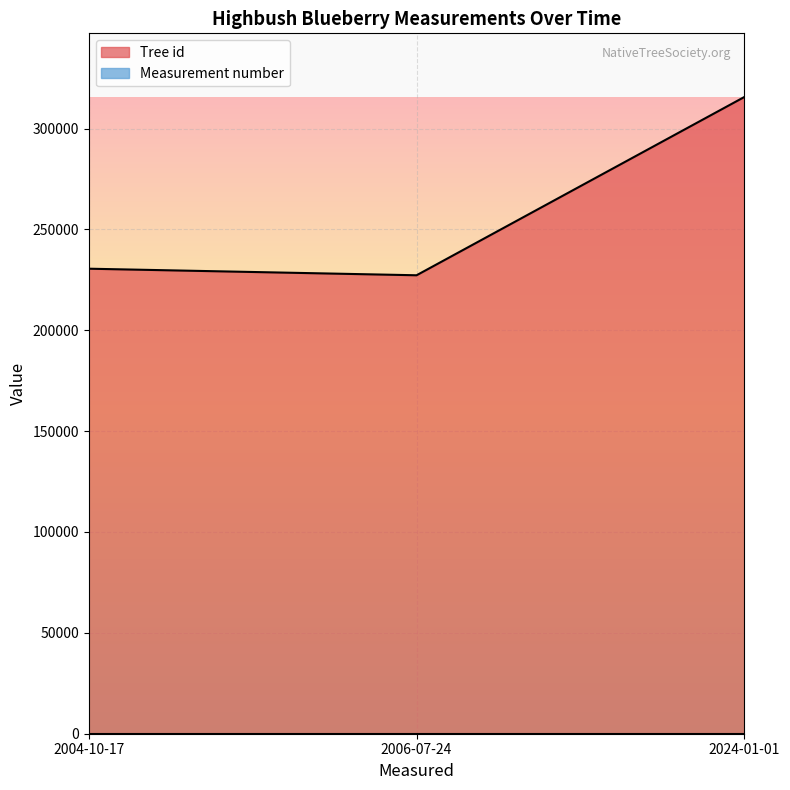

Which category has the lowest value across all series?

2006-07-24